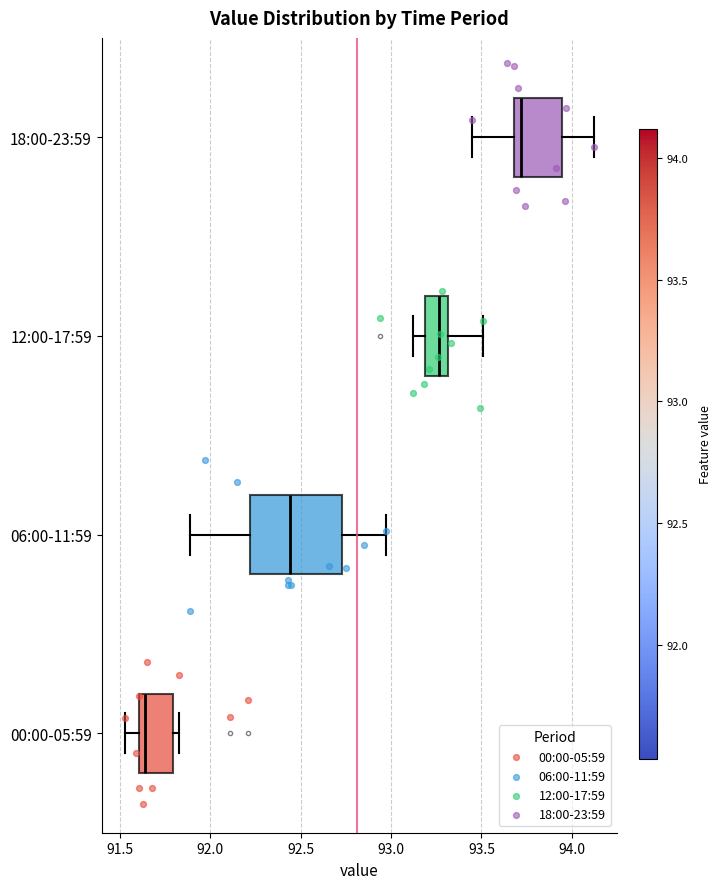

Which box has the furthest to the left median line?

00:00-05:59